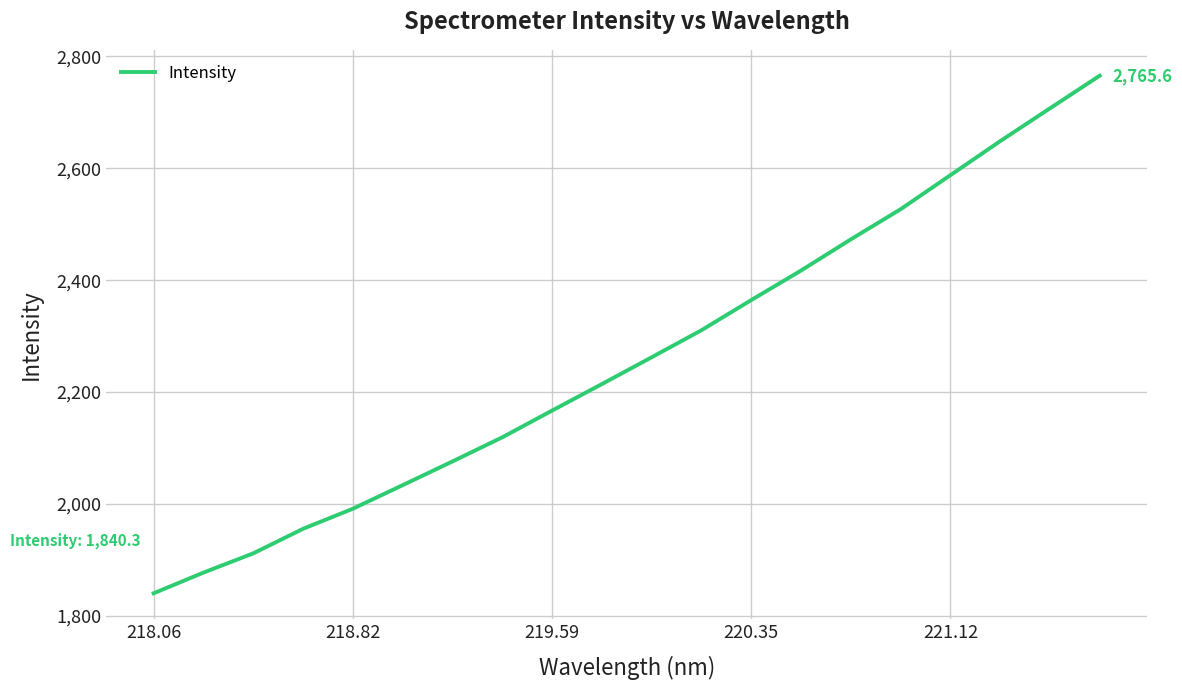

What is the maximum value shown in the chart?

2765.6